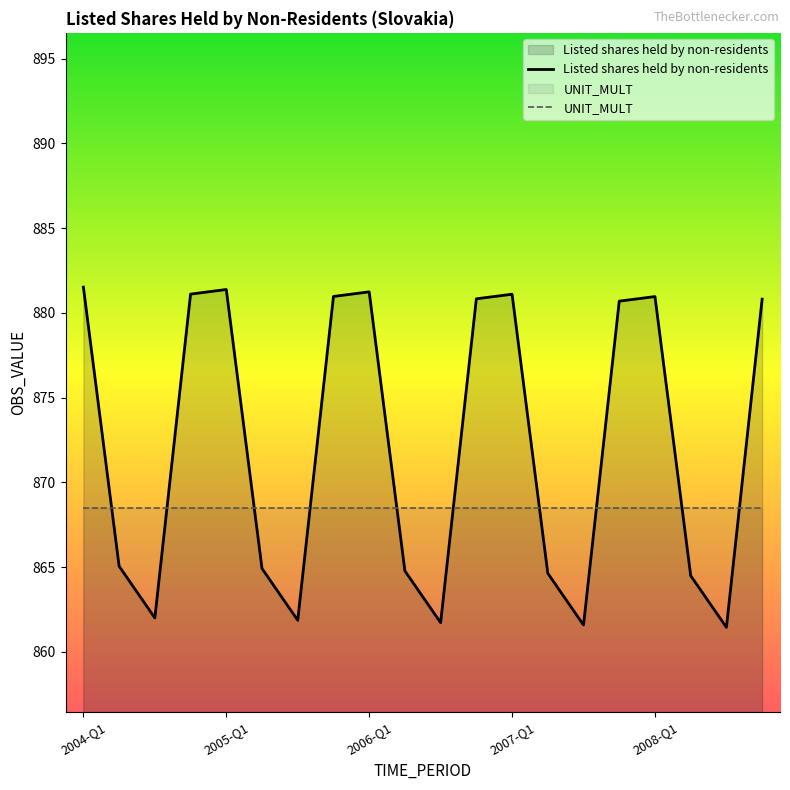

What is the change in value from 2004-Q1 to 2005-Q1?

-0.1